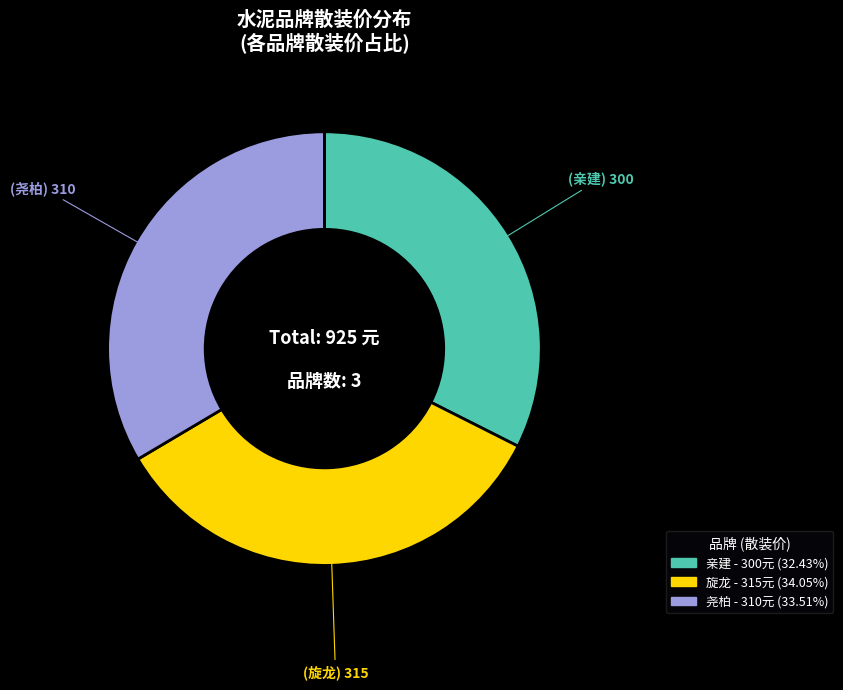

What is the ratio of the value at 尧柏 to the value at 旋龙?

1.0